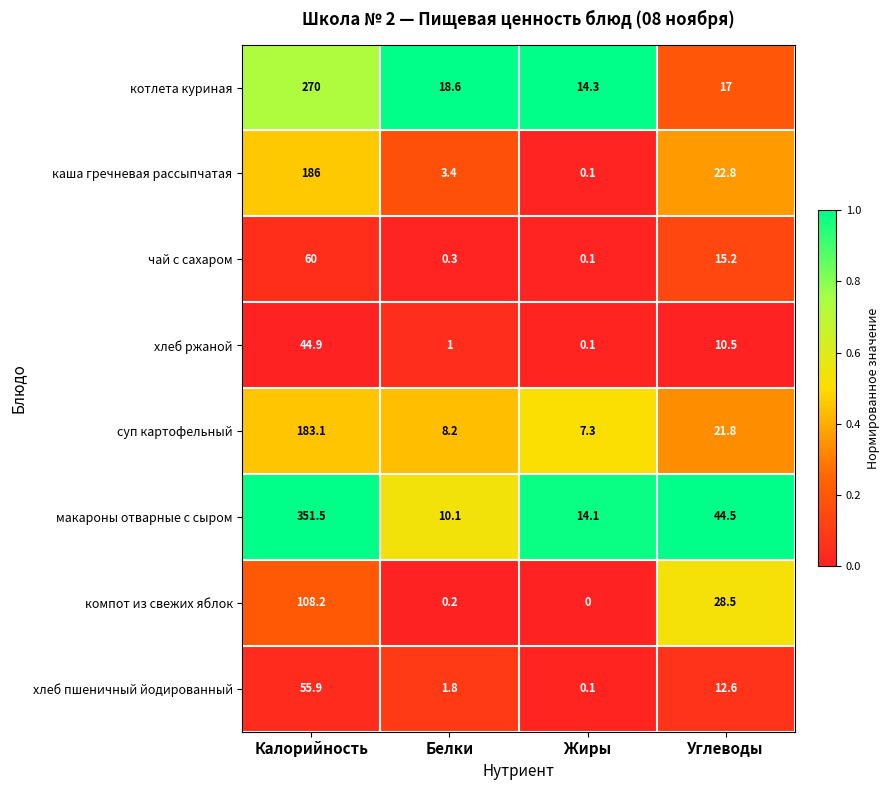

Rank the series by their maximum value, from highest to lowest.

макароны отварные с сыром, котлета куриная, каша гречневая рассыпчатая, суп картофельный, компот из свежих яблок, чай с сахаром, хлеб пшеничный йодированный, хлеб ржаной